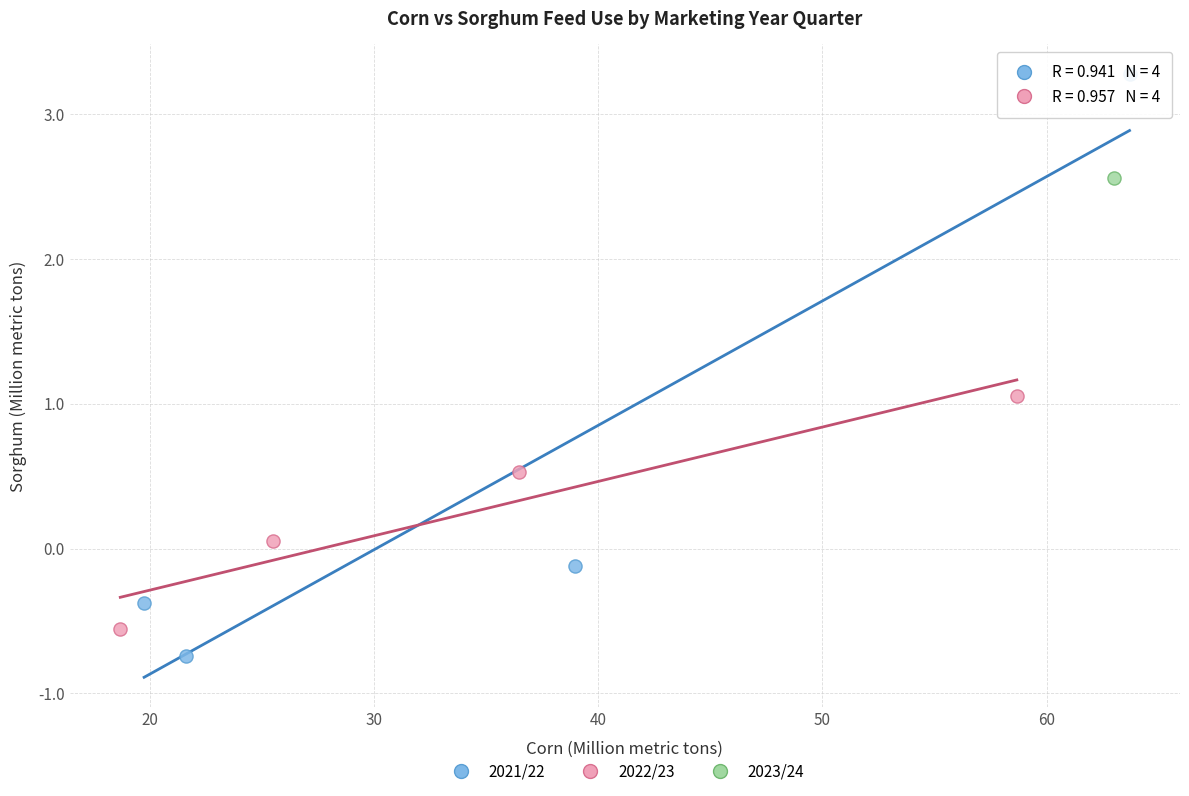

What are all the series names shown in the legend?

2021/22, 2022/23, 2023/24